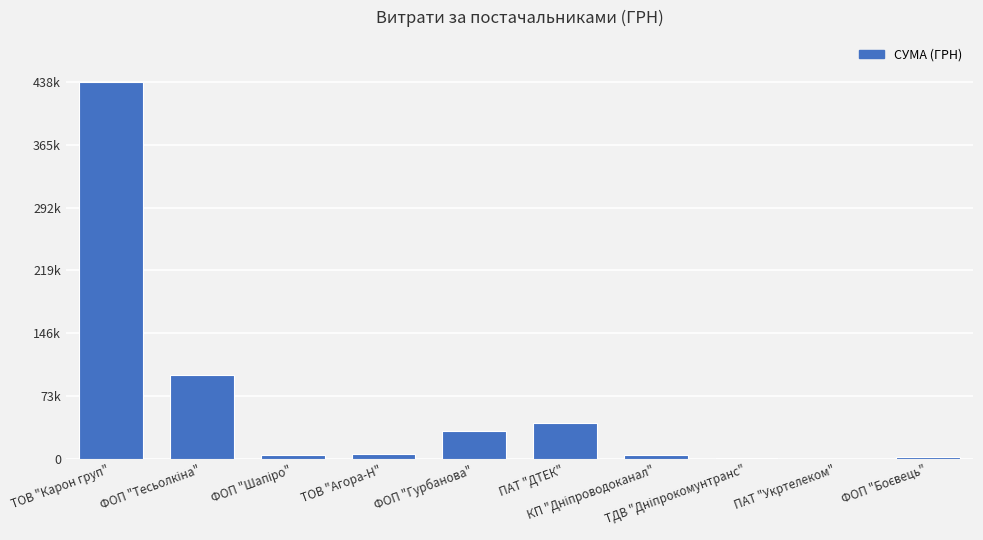

List the labels in order of value, smallest first.

ПАТ "Укртелеком", ТДВ "Дніпрокомунтранс", ФОП "Боєвець", ФОП "Шапіро", КП "Дніпроводоканал", ТОВ "Агора-Н", ФОП "Гурбанова", ПАТ "ДТЕК", ФОП "Тесьолкіна", ТОВ "Карон груп"